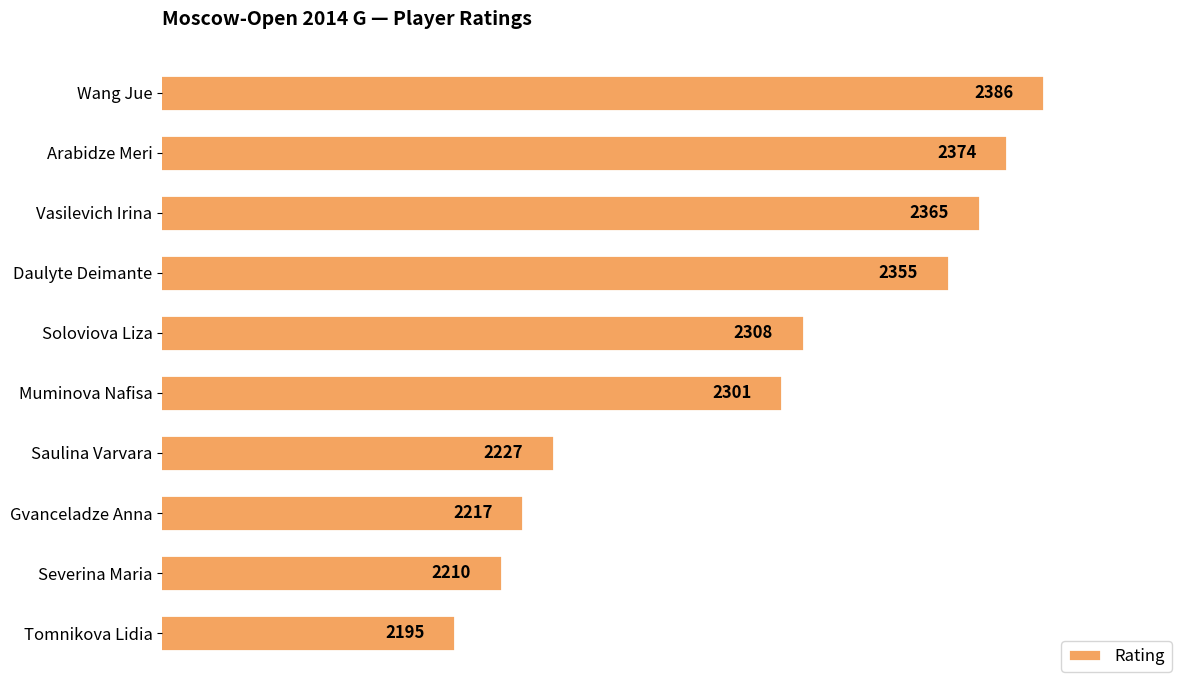

What is the difference between the maximum and minimum values?

191